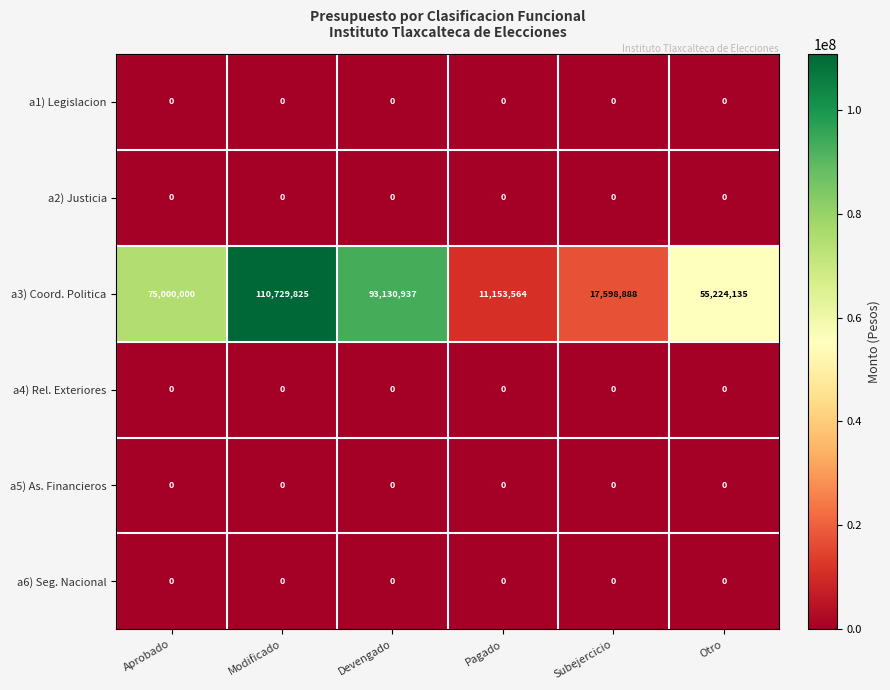

Which series has the widest spread of values?

a3) Coord. Politica